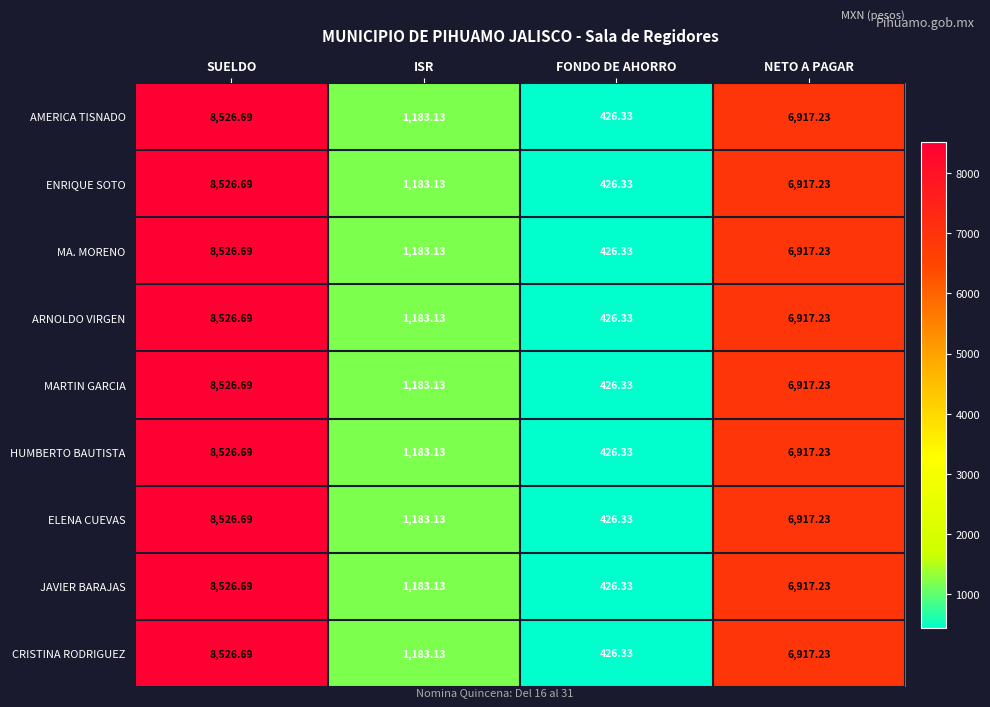

At which category is the sum across all series the highest?

SUELDO